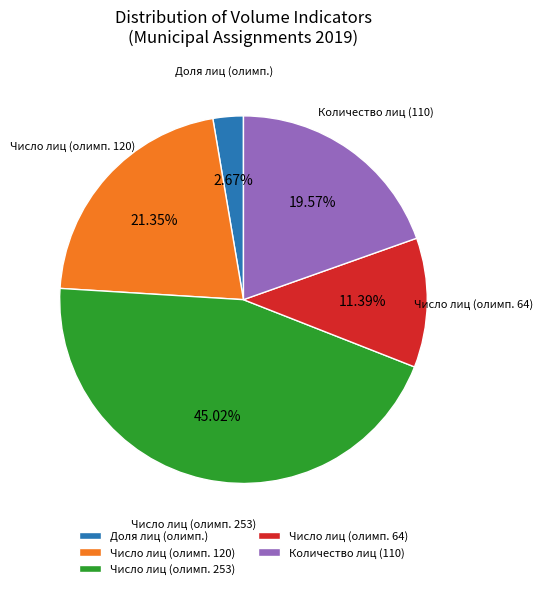

Which slice is the smallest?

Доля лиц (олимп.)